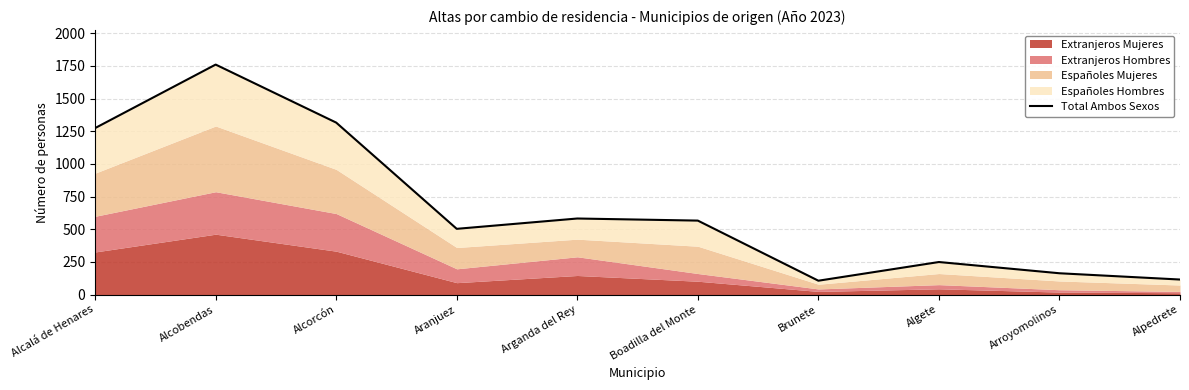

What is the difference between the second highest and minimum values?

1210